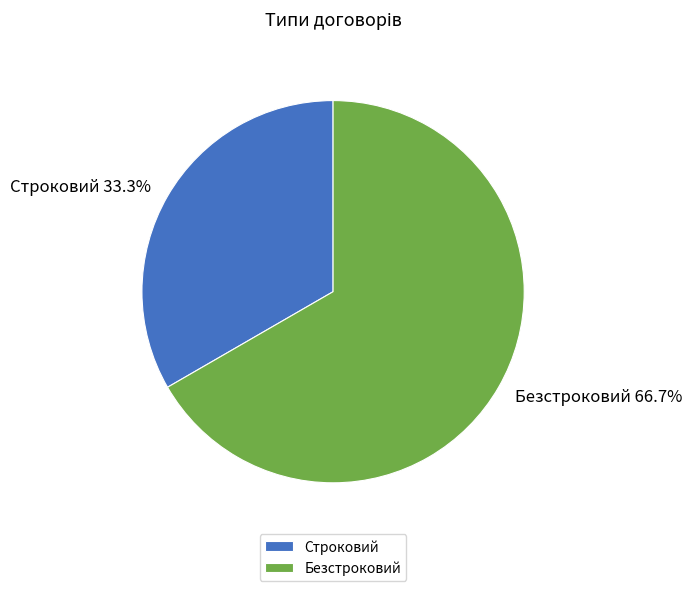

Which has a higher value, Безстроковий or Строковий?

Безстроковий